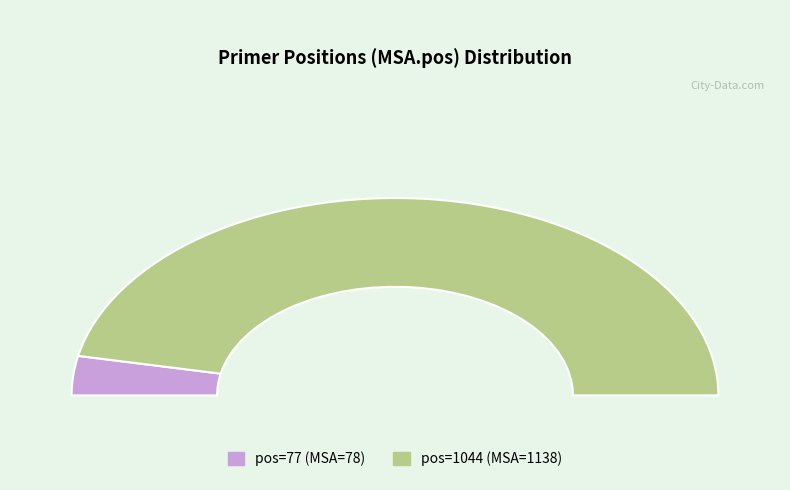

Is there any slice that represents more than half of the pie?

Yes